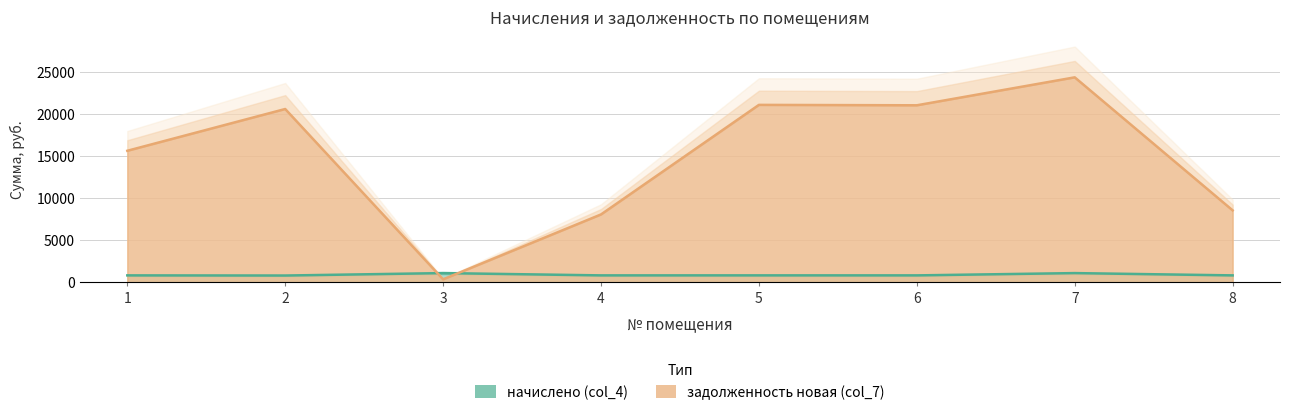

Rank the series at 1 from highest to lowest value.

задолженность новая (col_7), начислено (col_4)